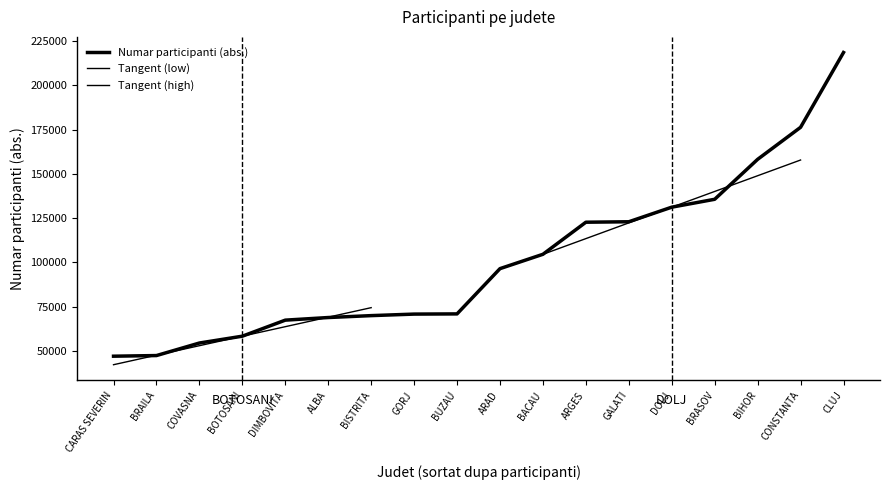

What is the total value across all series at CLUJ?

218545.0